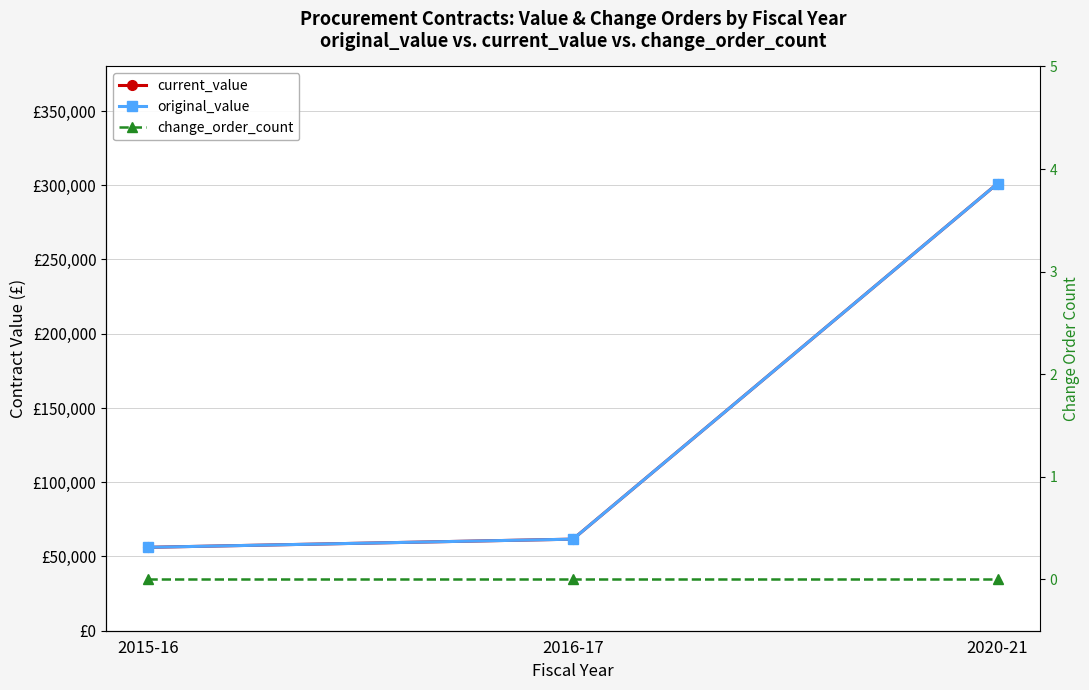

Rank the categories by original_value value from highest to lowest.

2020-21, 2016-17, 2015-16